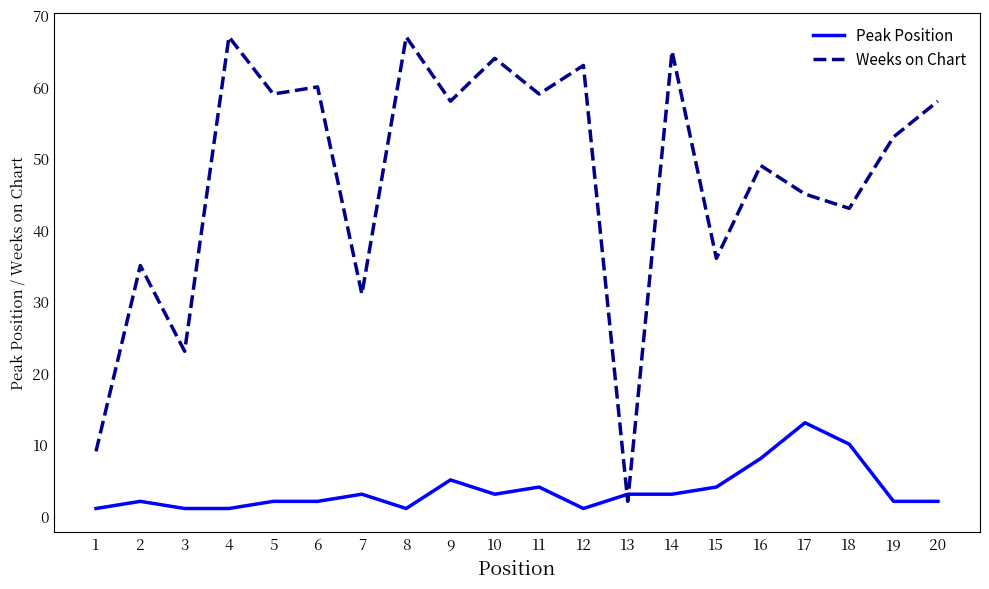

At which category does Peak Position reach its first local peak?

2